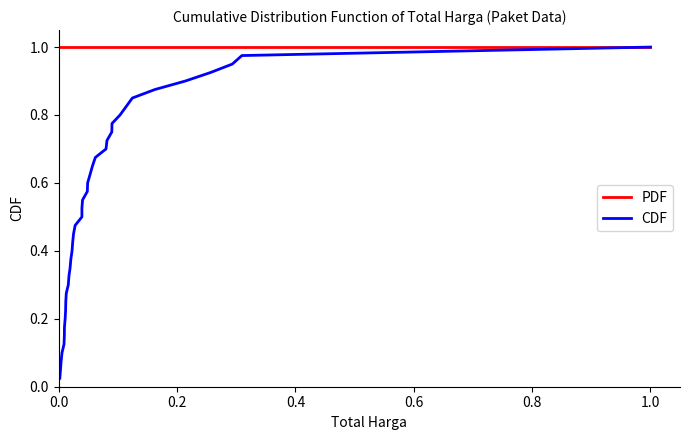

Reading right to left, what are all the values shown in this chart?

PDF: 1.0	1.0	1.0	1.0	1.0	1.0	1.0	1.0	1.0	1.0	1.0	1.0	1.0	1.0	1.0	1.0	1.0	1.0	1.0	1.0	1.0	1.0	1.0	1.0	1.0	1.0	1.0	1.0	1.0	1.0	1.0	1.0	1.0	1.0	1.0	1.0	1.0	1.0	1.0	1.0
CDF: 1.0	1.0	0.9	0.9	0.9	0.9	0.8	0.8	0.8	0.8	0.8	0.7	0.7	0.7	0.7	0.6	0.6	0.6	0.6	0.5	0.5	0.5	0.5	0.4	0.4	0.4	0.3	0.3	0.3	0.3	0.2	0.2	0.2	0.2	0.1	0.1	0.1	0.1	0.1	0.0